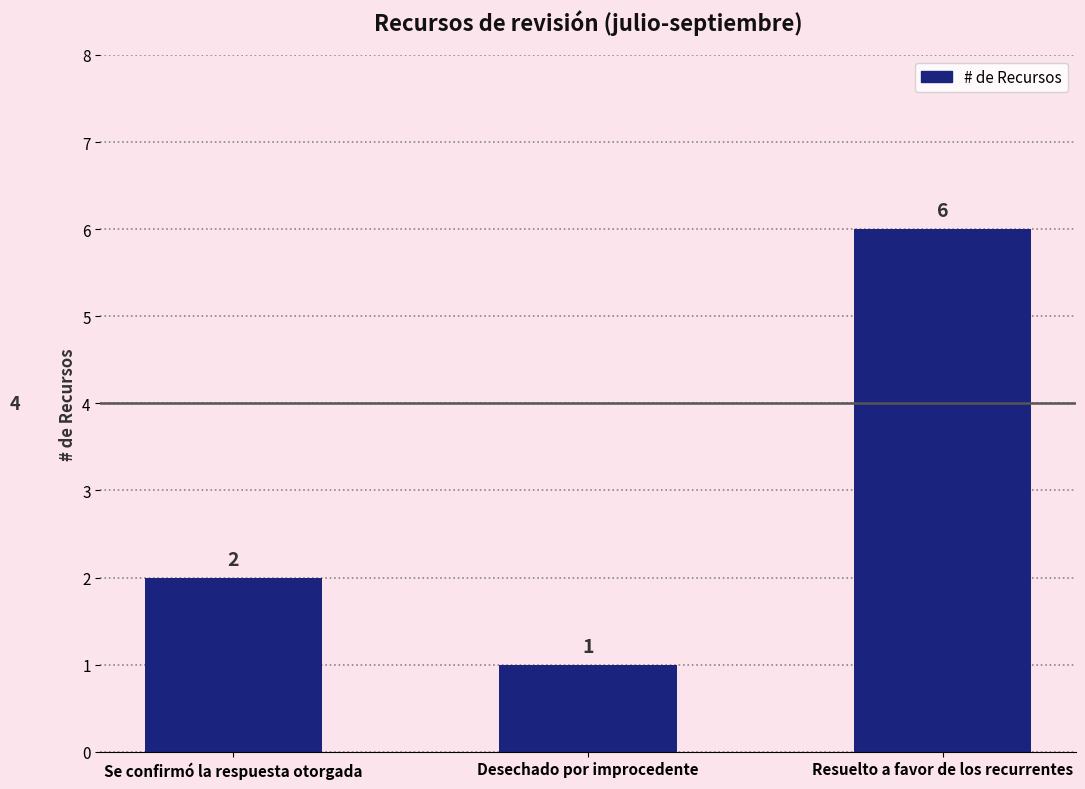

Count the values in the range 1 to 6.

3